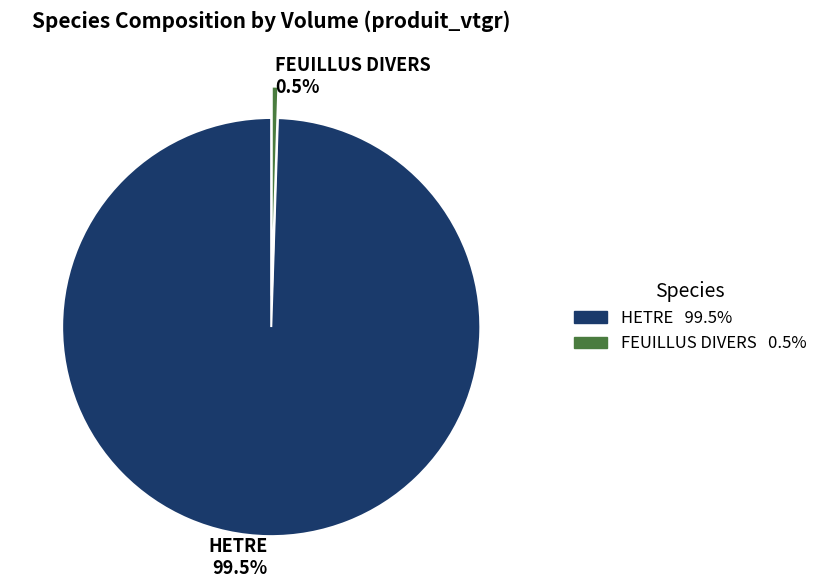

Which has a higher value, HETRE or FEUILLUS DIVERS?

HETRE